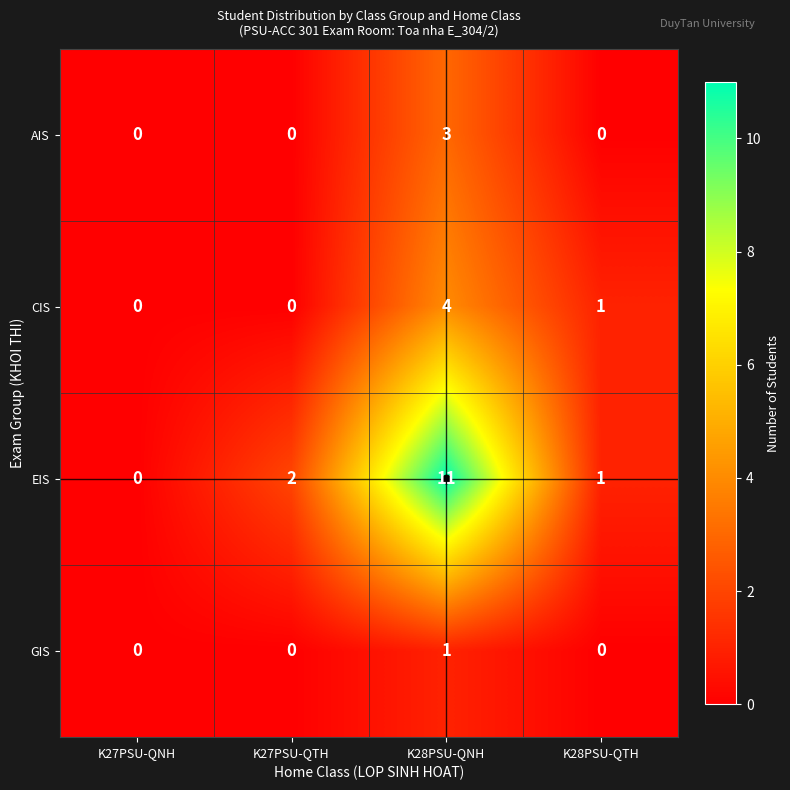

How many data points does each series have?

4